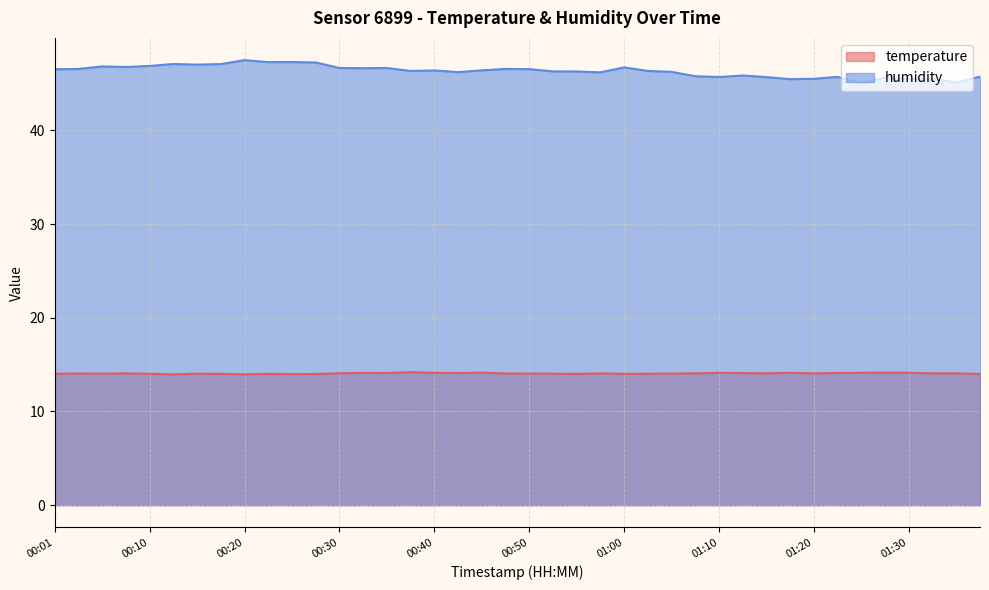

What is the average value of the humidity series?

46.3